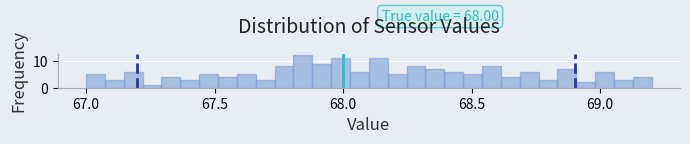

Read against the x-axis, roughly where is the centre of the tallest bar?

67.85